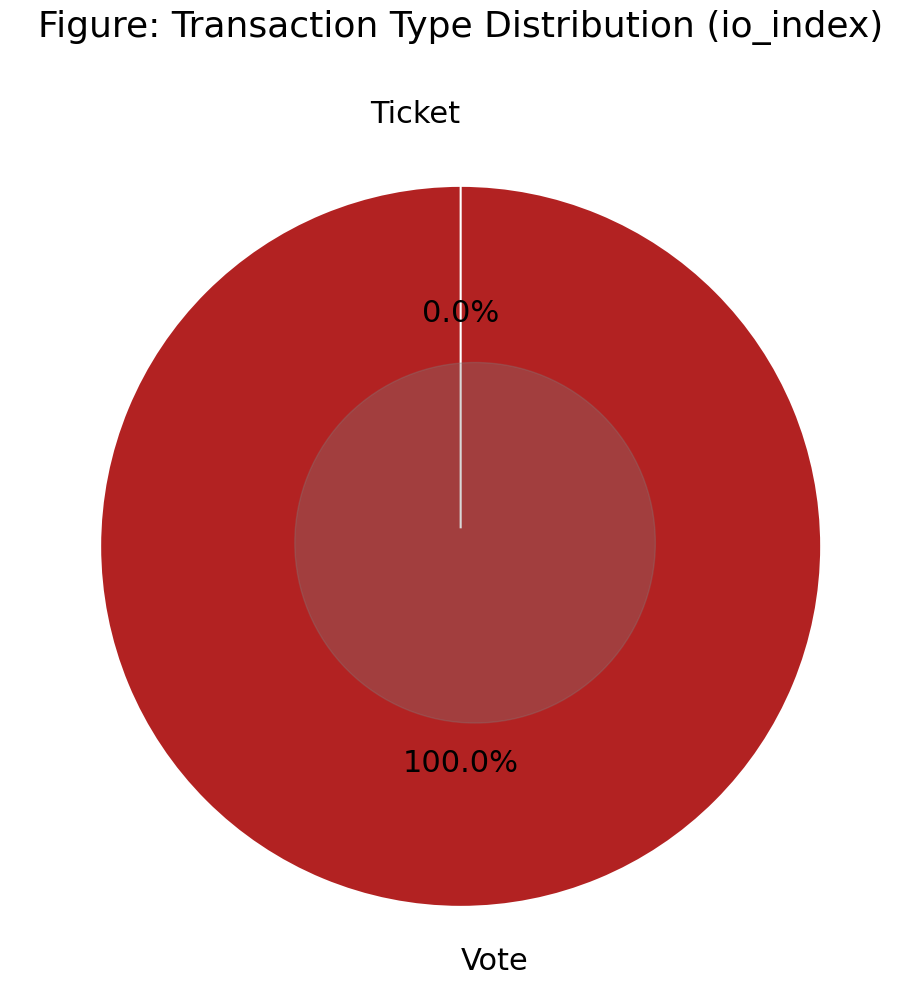

The Ticket slice represents 8% of the pie. True or false?

False